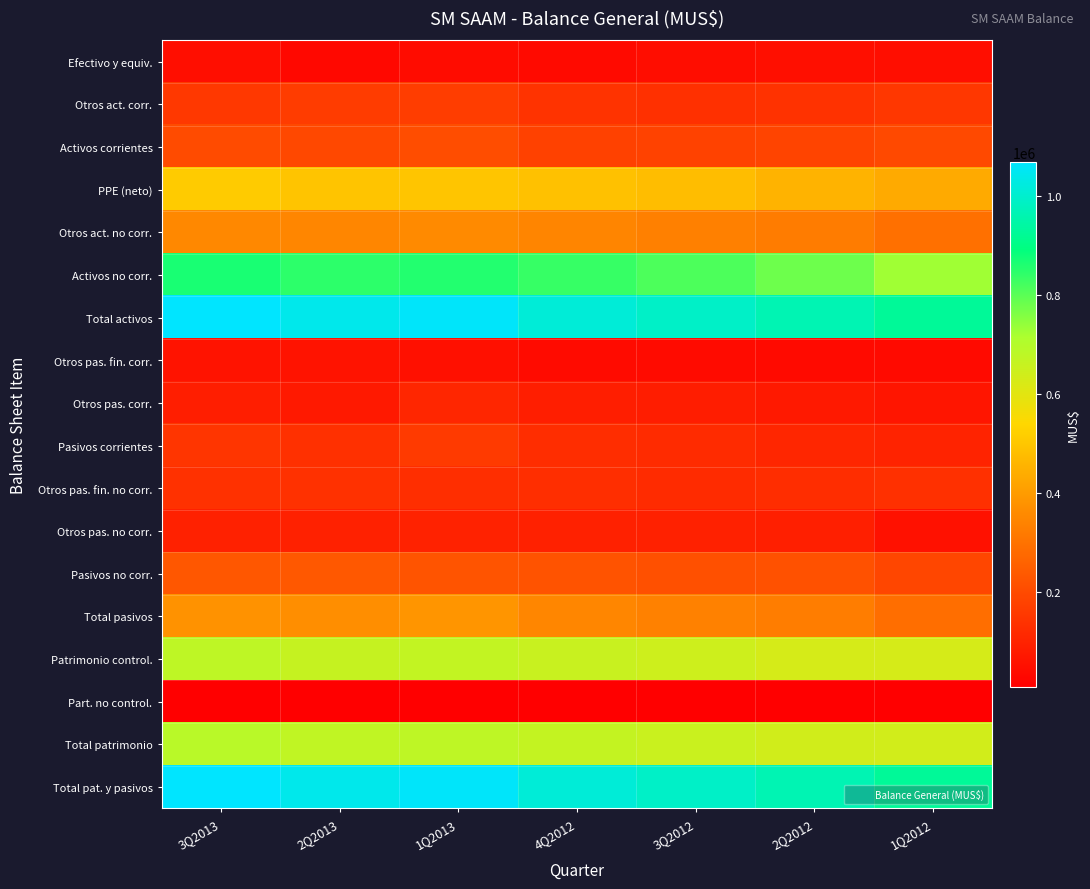

Reading right to left, extract all data points from this chart.

Efectivo y equiv.: 1Q2012=47474.0	2Q2012=48464.0	3Q2012=44387.0	4Q2012=36165.0	1Q2013=39868.0	2Q2013=29848.0	3Q2013=47755.0
Otros act. corr.: 1Q2012=151397.0	2Q2012=137733.0	3Q2012=134886.0	4Q2012=141694.0	1Q2013=166318.0	2Q2013=164426.0	3Q2013=154271.0
Activos corrientes: 1Q2012=198871.0	2Q2012=186197.0	3Q2012=179273.0	4Q2012=177859.0	1Q2013=206186.0	2Q2013=194274.0	3Q2013=202026.0
PPE (neto): 1Q2012=433699.0	2Q2012=454590.7	3Q2012=478541.0	4Q2012=488801.0	1Q2013=497653.0	2Q2013=496932.0	3Q2013=513996.0
Otros act. no corr.: 1Q2012=294248.0	2Q2012=324636.5	3Q2012=334222.0	4Q2012=347922.0	1Q2013=358403.0	2Q2013=348911.0	3Q2013=352996.0
Activos no corr.: 1Q2012=727947.0	2Q2012=779227.2	3Q2012=812763.0	4Q2012=836723.0	1Q2013=856056.0	2Q2013=845843.0	3Q2013=866992.0
Total activos: 1Q2012=926818.0	2Q2012=965424.2	3Q2012=992036.0	4Q2012=1014582.0	1Q2013=1062242.0	2Q2013=1040117.0	3Q2013=1069018.0
Otros pas. fin. corr.: 1Q2012=36466.0	2Q2012=36005.9	3Q2012=37961.0	4Q2012=38098.0	1Q2013=51232.0	2Q2013=59601.0	3Q2013=59461.0
Otros pas. corr.: 1Q2012=64202.0	2Q2012=73378.1	3Q2012=83754.0	4Q2012=87503.0	1Q2013=107702.0	2Q2013=75237.0	3Q2013=87433.0
Pasivos corrientes: 1Q2012=100668.0	2Q2012=109384.0	3Q2012=121715.0	4Q2012=125601.0	1Q2013=158934.0	2Q2013=134838.0	3Q2013=146894.0
Otros pas. fin. no corr.: 1Q2012=133956.0	2Q2012=126034.4	3Q2012=121840.0	4Q2012=128017.0	1Q2013=129558.0	2Q2013=136777.0	3Q2013=136860.0
Otros pas. no corr.: 1Q2012=55113.0	2Q2012=91008.6	3Q2012=93753.0	4Q2012=94990.0	1Q2013=95929.0	2Q2013=95691.0	3Q2013=95390.0
Pasivos no corr.: 1Q2012=189069.0	2Q2012=217043.0	3Q2012=215593.0	4Q2012=223007.0	1Q2013=225487.0	2Q2013=232468.0	3Q2013=232250.0
Total pasivos: 1Q2012=289737.0	2Q2012=326427.0	3Q2012=337308.0	4Q2012=348608.0	1Q2013=384421.0	2Q2013=367306.0	3Q2013=379144.0
Patrimonio control.: 1Q2012=628341.0	2Q2012=629710.0	3Q2012=645176.0	4Q2012=655982.0	1Q2013=667598.0	2Q2013=662916.0	3Q2013=679592.0
Part. no control.: 1Q2012=8740.0	2Q2012=9287.0	3Q2012=9552.0	4Q2012=9992.0	1Q2013=10223.0	2Q2013=9895.0	3Q2013=10282.0
Total patrimonio: 1Q2012=637081.0	2Q2012=638997.0	3Q2012=654728.0	4Q2012=665974.0	1Q2013=677821.0	2Q2013=672811.0	3Q2013=689874.0
Total pat. y pasivos: 1Q2012=926818.0	2Q2012=965424.0	3Q2012=992036.0	4Q2012=1014582.0	1Q2013=1062242.0	2Q2013=1040117.0	3Q2013=1069018.0